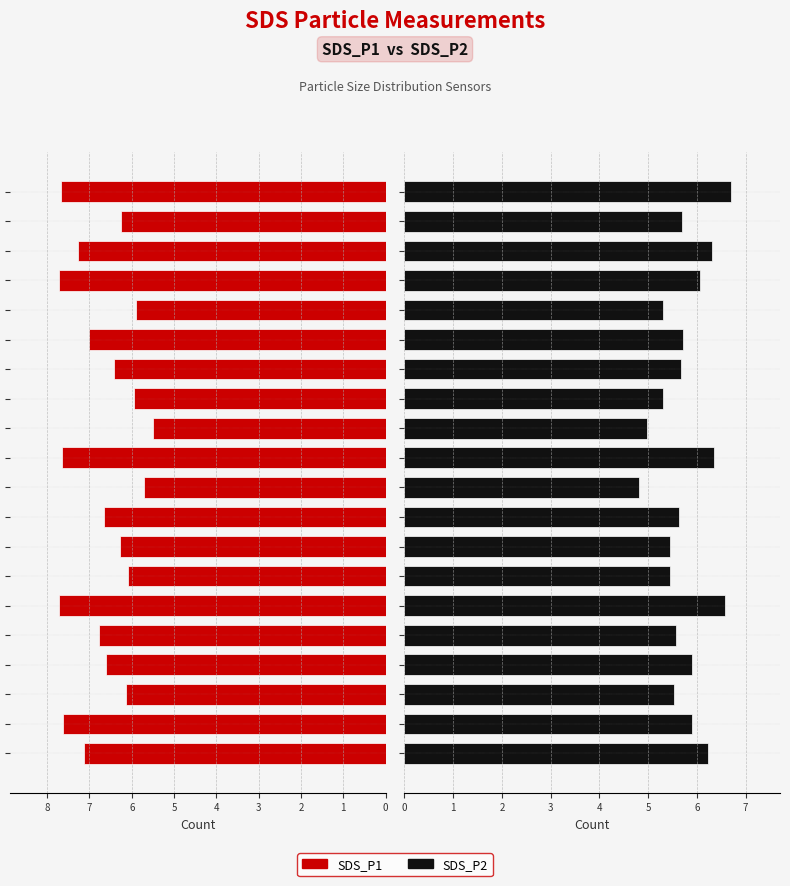

What is the value of the SDS_P2 bar at the 5th from the left?

5.6